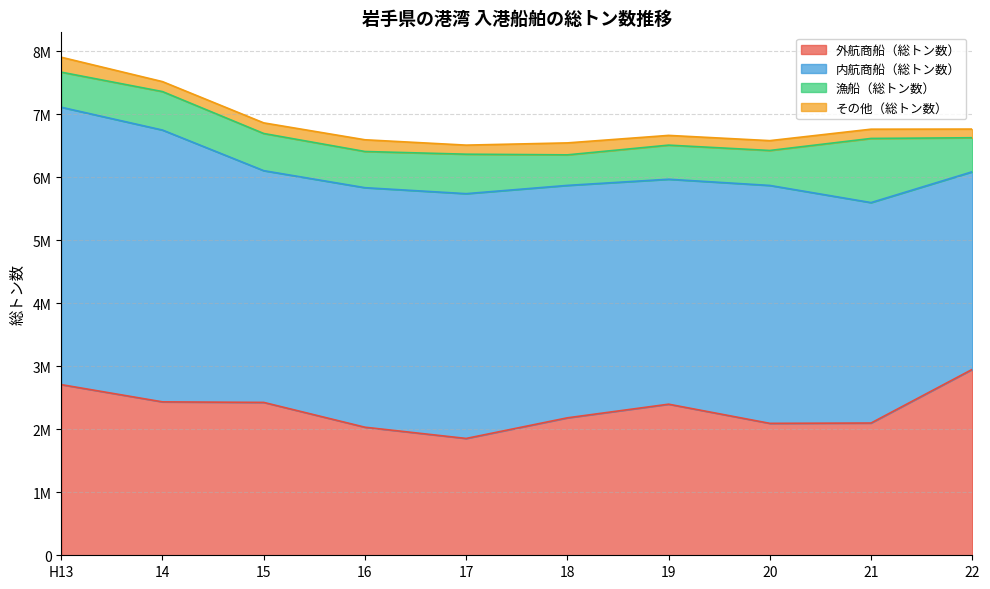

Which series changed the most between 17 and 22?

外航商船（総トン数）